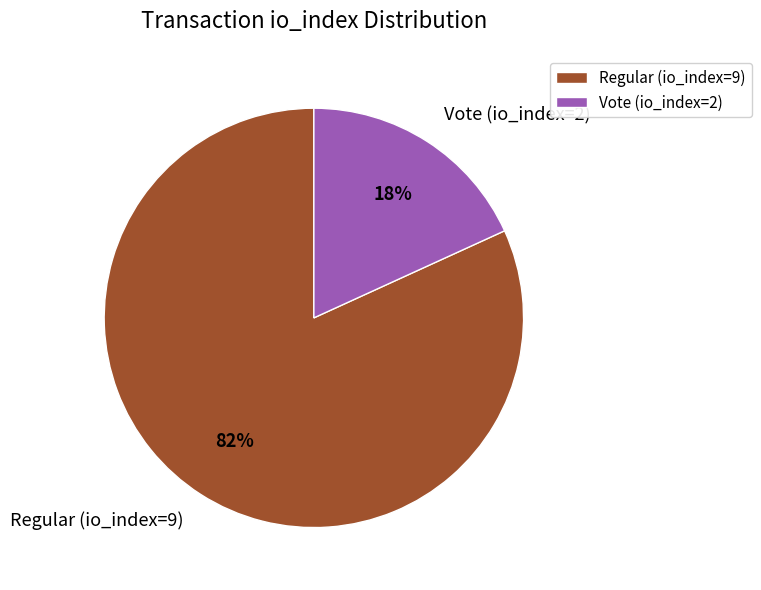

Rank the categories by value from lowest to highest.

Vote (io_index=2), Regular (io_index=9)